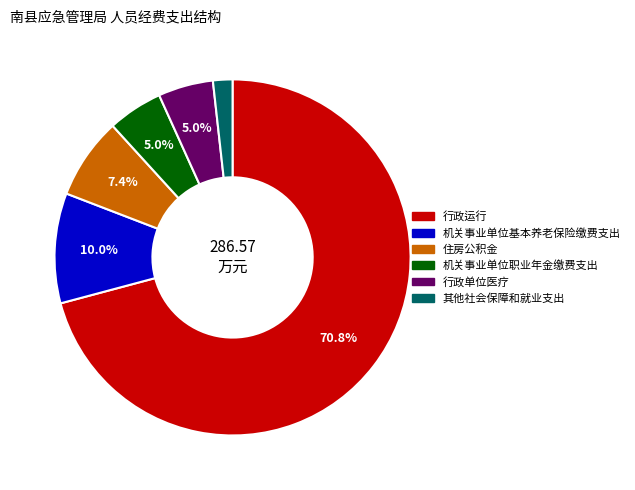

What portion of the pie excludes 住房公积金?

92.6%